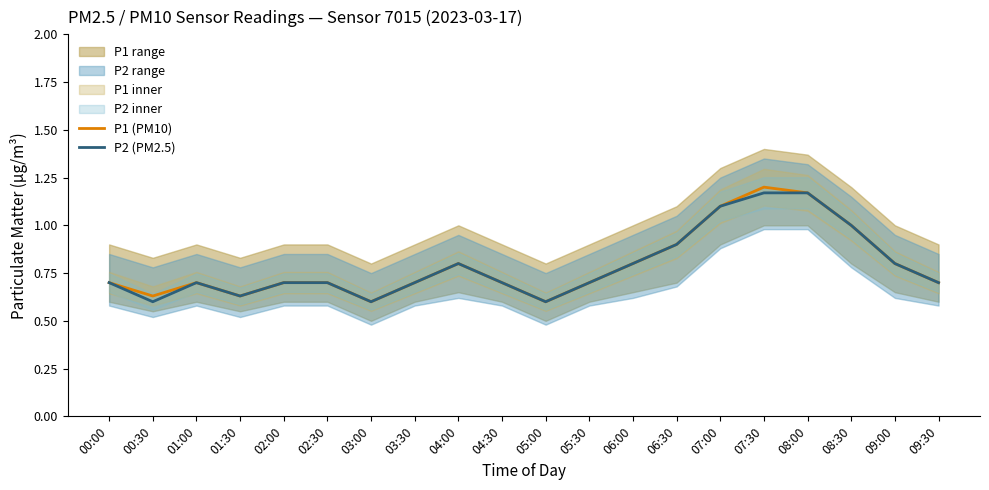

What is the difference between the maximum and minimum values in the P2 (PM2.5) series?

0.6